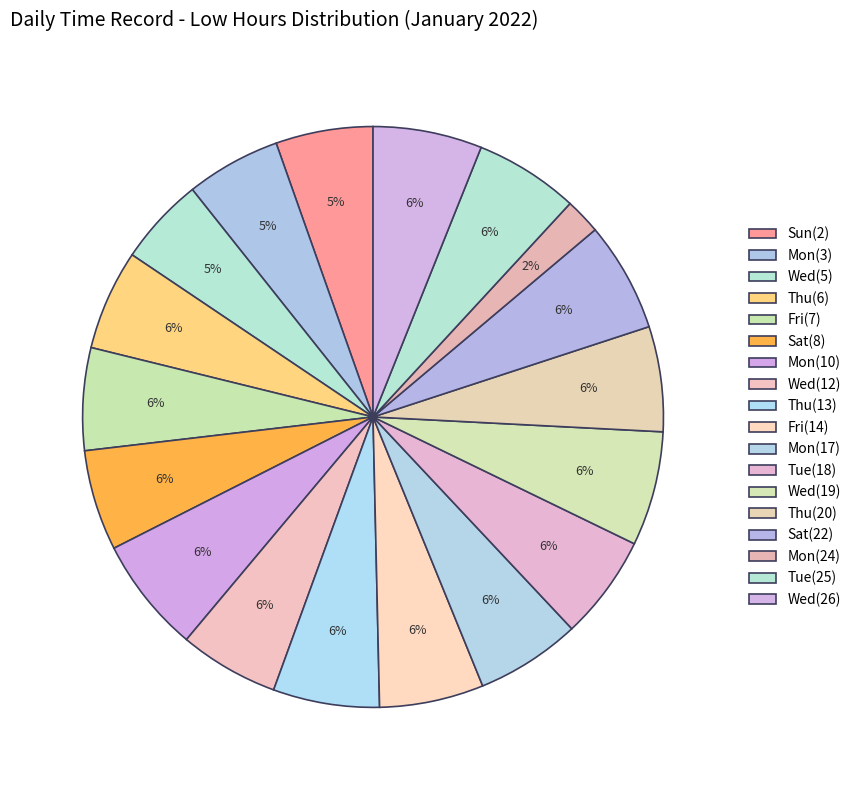

How many segments does this pie chart have?

18